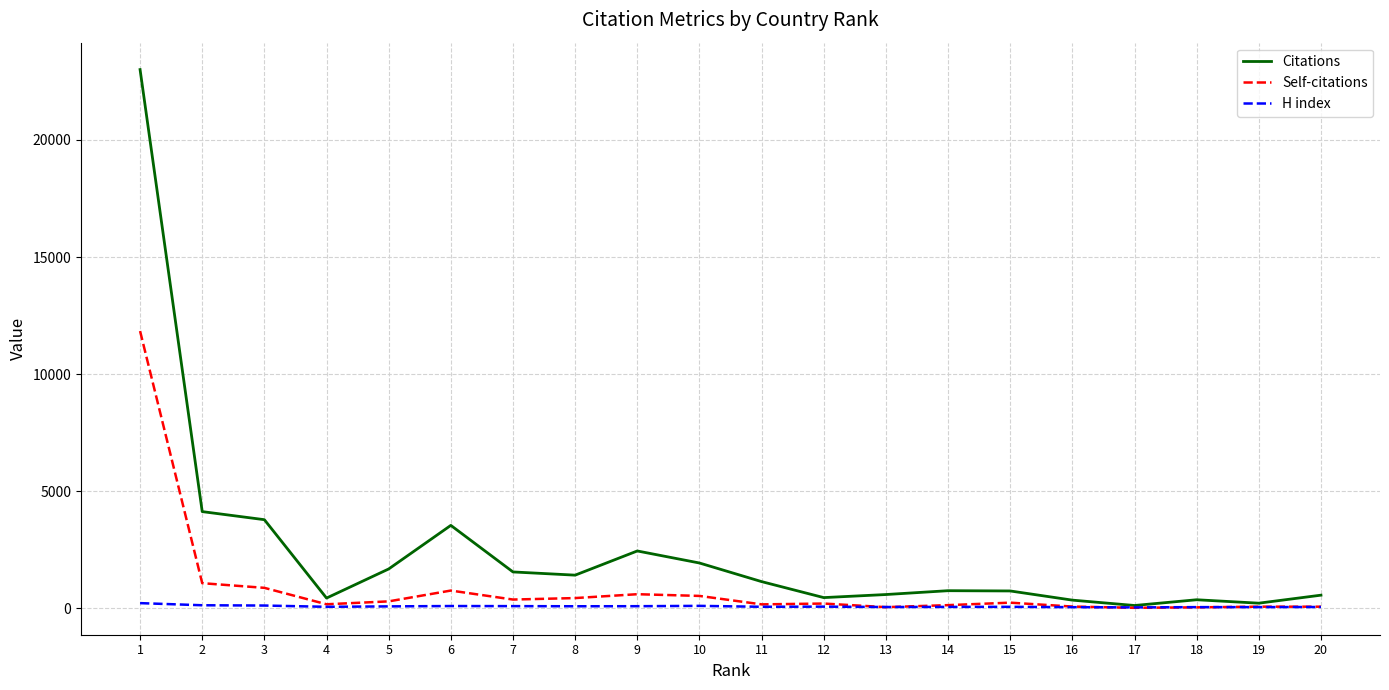

What is the greatest value displayed?

23006